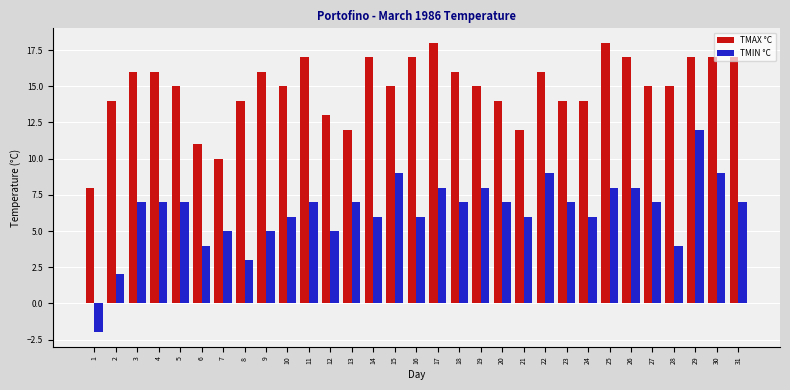

What are all the series names shown in the legend?

TMAX °C, TMIN °C